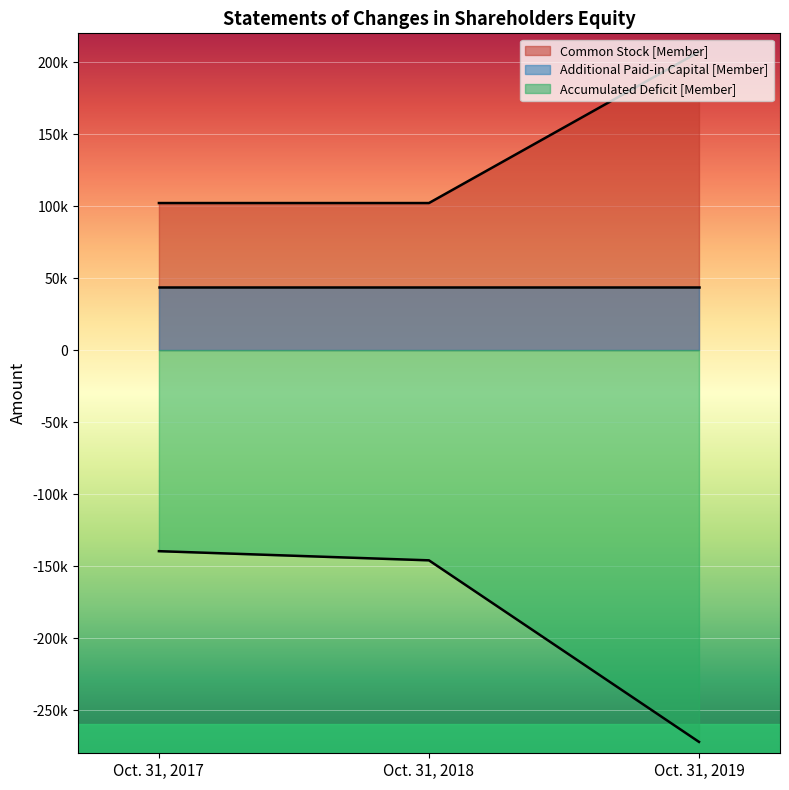

Does the chart display data point markers on the line(s)?

No